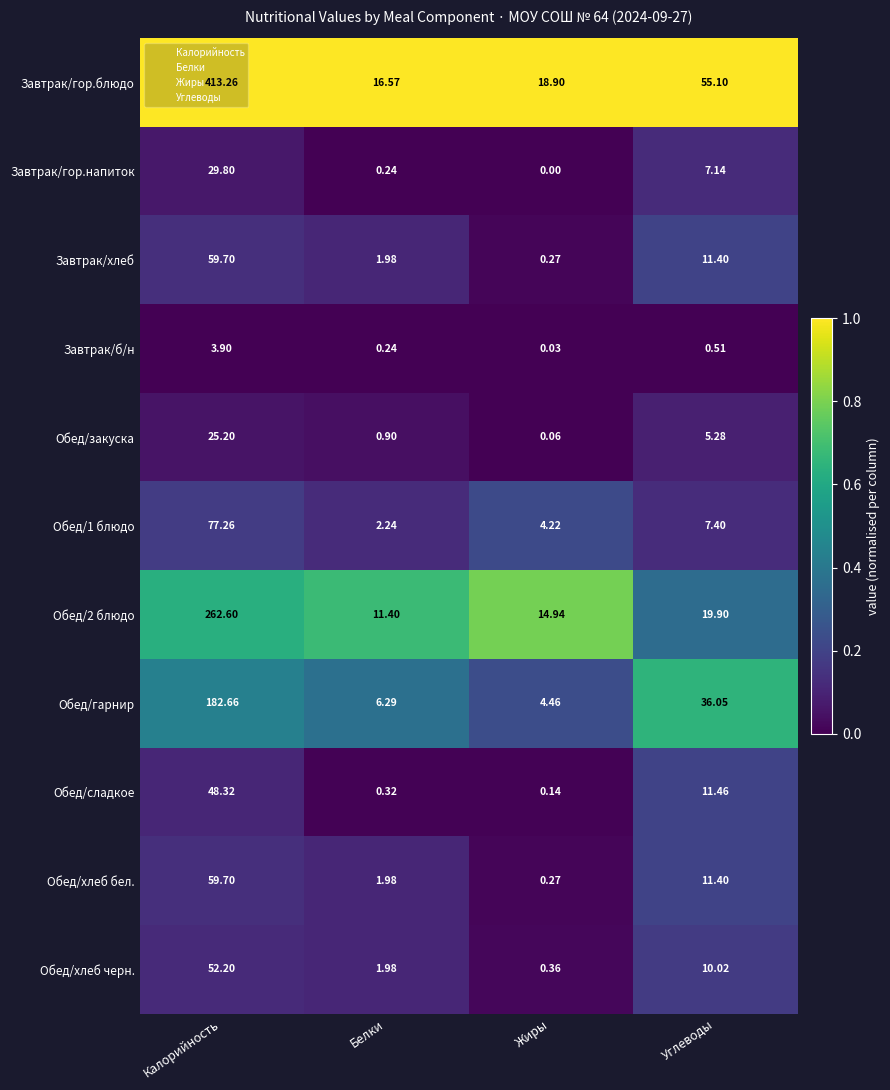

At how many categories does at least one series exceed 0?

4